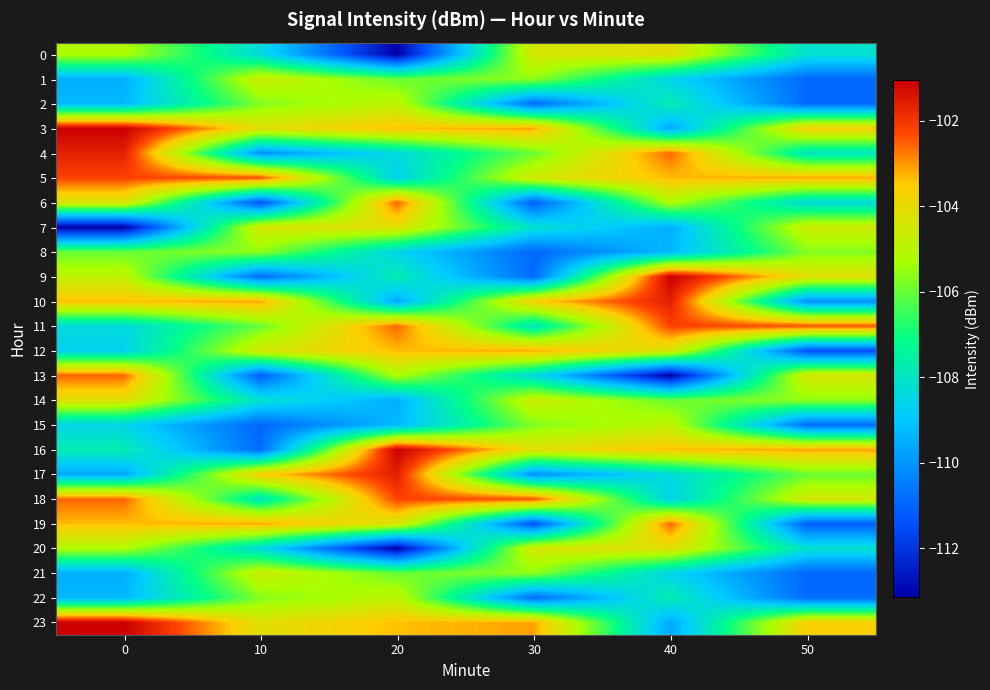

What is the maximum value shown in the chart?

-101.0